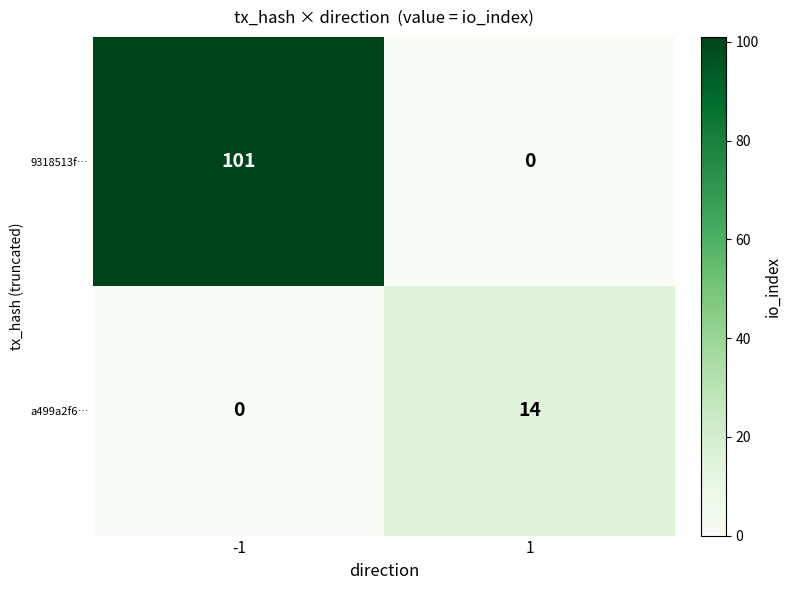

The 9318513f… series shows 68 at 1. True or false?

False